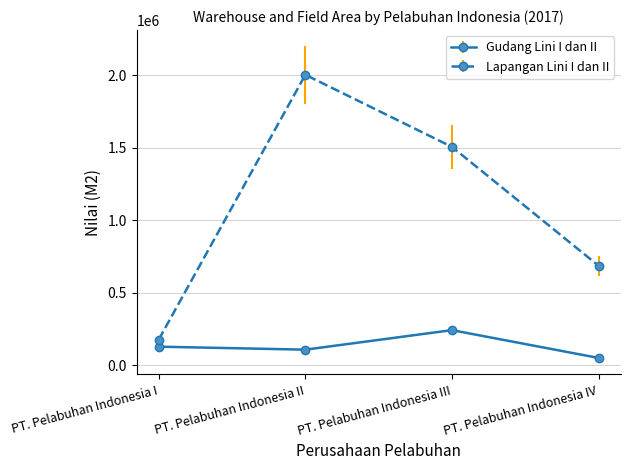

At which label does Gudang Lini I dan II reach its peak?

PT. Pelabuhan Indonesia III